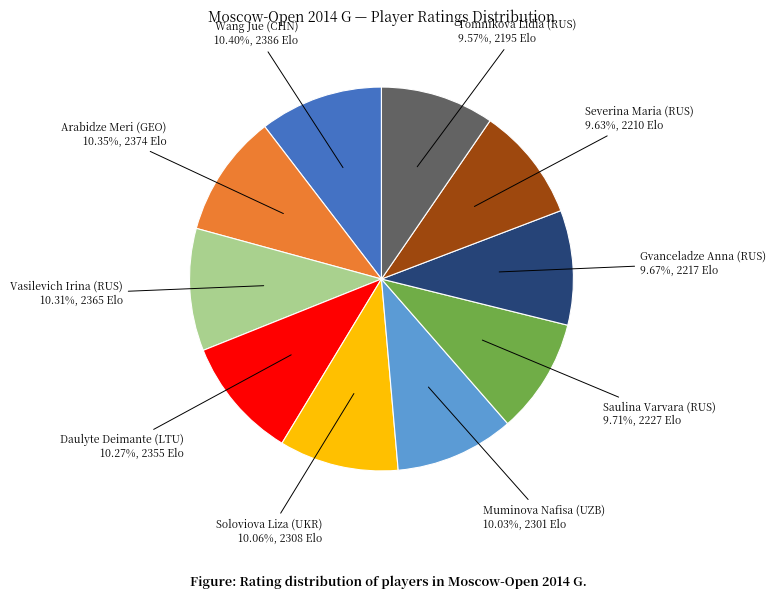

Is there any slice that represents more than half of the pie?

No